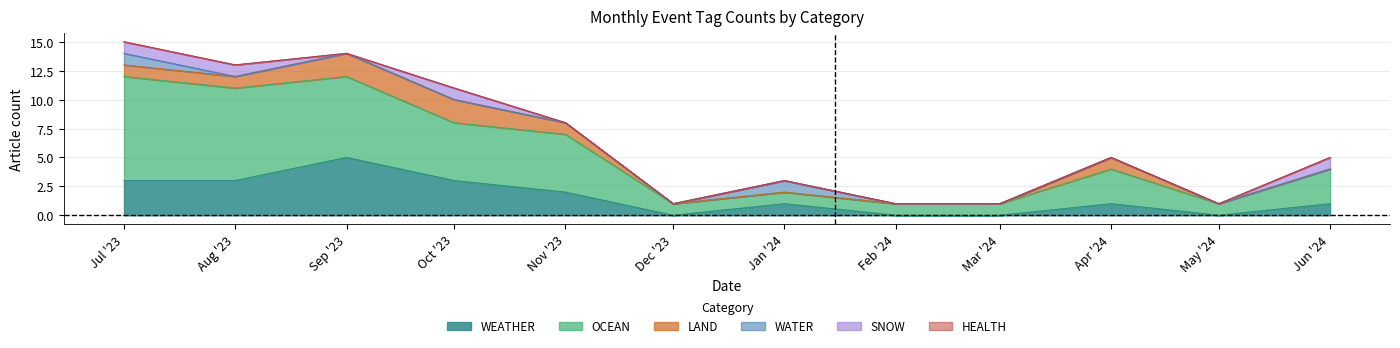

True or false: WATER and HEALTH cross at least once.

False